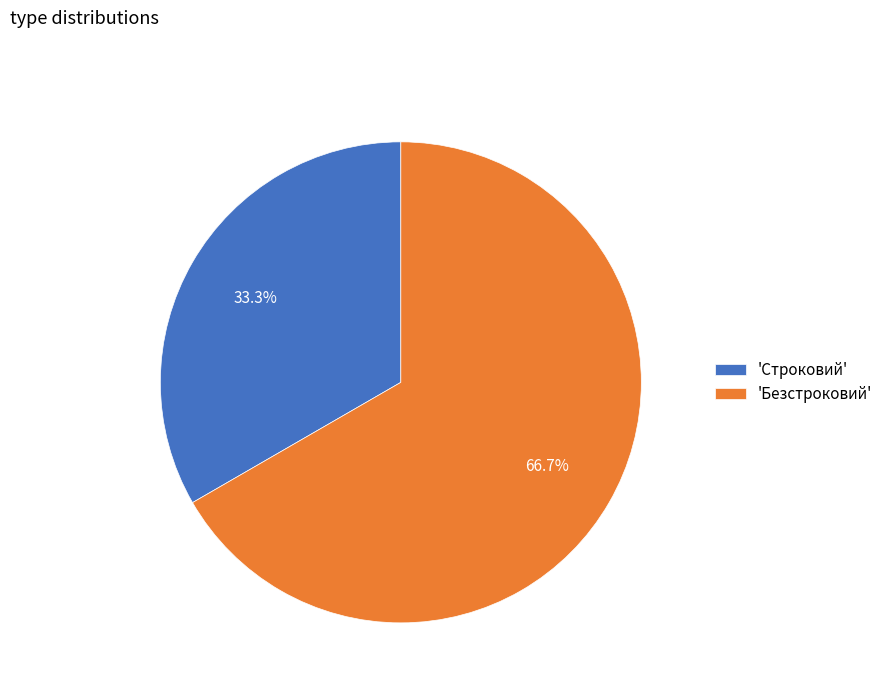

What portion of the pie excludes 'Безстроковий'?

33.3%